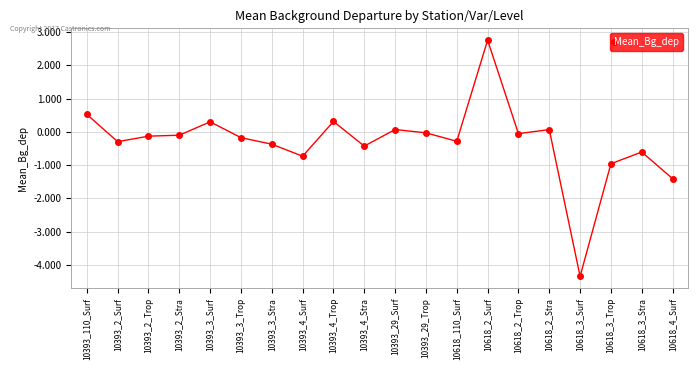

Which label corresponds to the smallest value in the chart?

10618_3_Surf